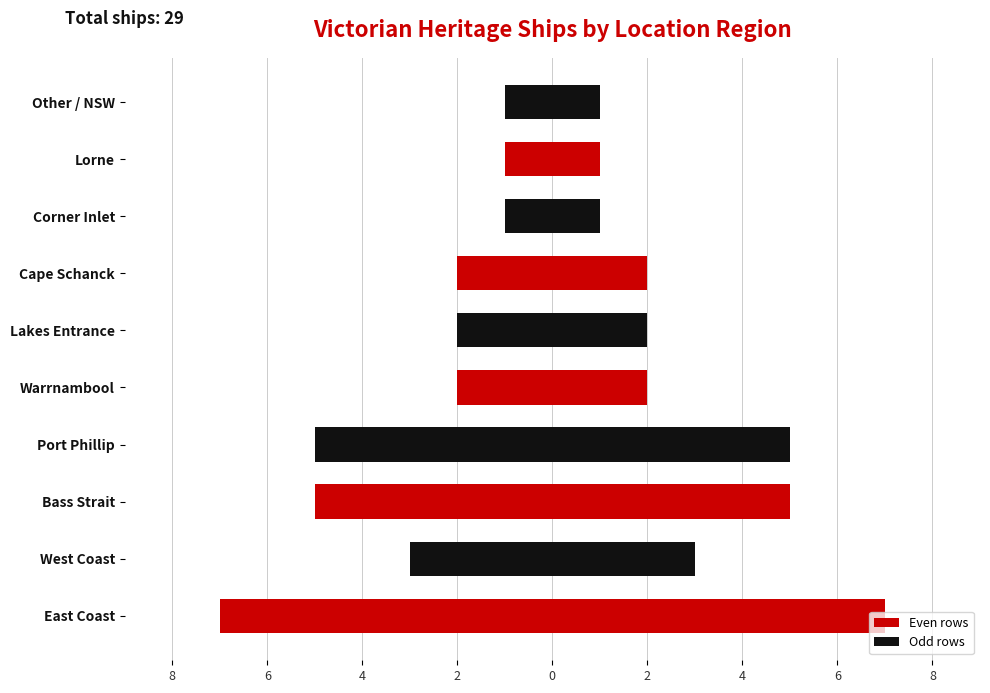

Does the chart contain stacked bars?

No